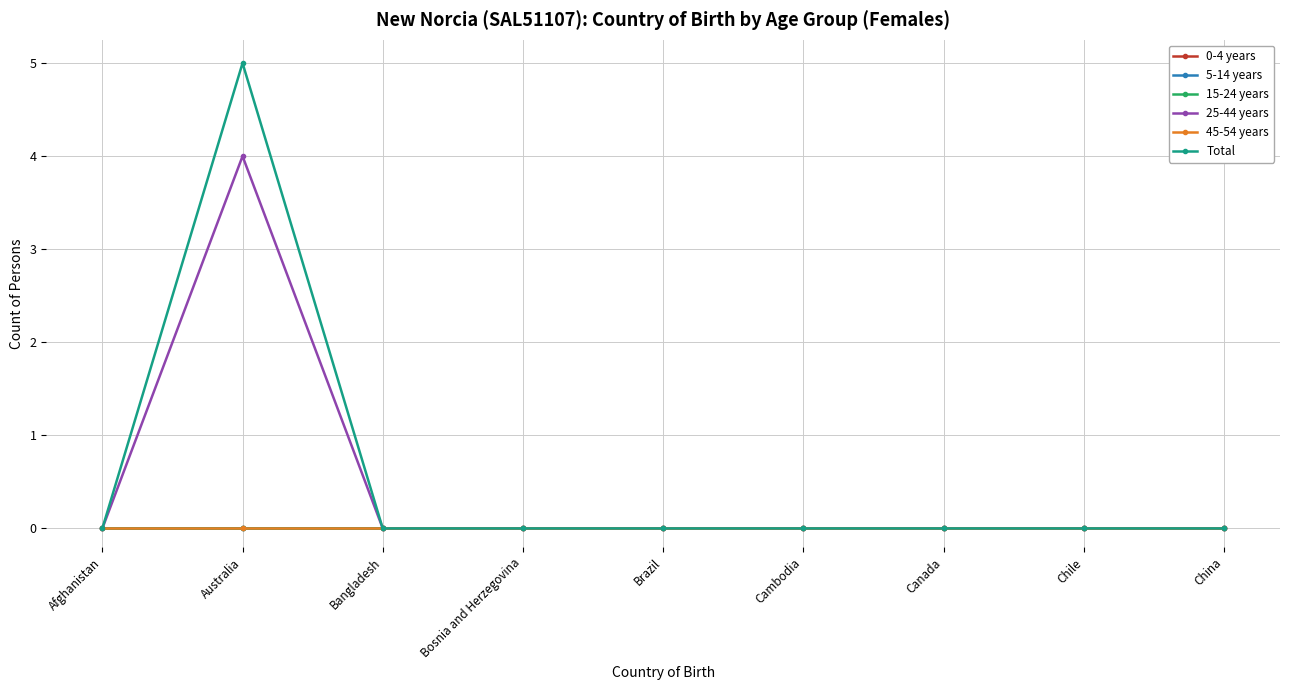

Reading right to left, list all the values displayed in this chart.

0-4 years: China=0	Chile=0	Canada=0	Cambodia=0	Brazil=0	Bosnia and Herzegovina=0	Bangladesh=0	Australia=0	Afghanistan=0
5-14 years: China=0	Chile=0	Canada=0	Cambodia=0	Brazil=0	Bosnia and Herzegovina=0	Bangladesh=0	Australia=0	Afghanistan=0
15-24 years: China=0	Chile=0	Canada=0	Cambodia=0	Brazil=0	Bosnia and Herzegovina=0	Bangladesh=0	Australia=0	Afghanistan=0
25-44 years: China=0	Chile=0	Canada=0	Cambodia=0	Brazil=0	Bosnia and Herzegovina=0	Bangladesh=0	Australia=4	Afghanistan=0
45-54 years: China=0	Chile=0	Canada=0	Cambodia=0	Brazil=0	Bosnia and Herzegovina=0	Bangladesh=0	Australia=0	Afghanistan=0
Total: China=0	Chile=0	Canada=0	Cambodia=0	Brazil=0	Bosnia and Herzegovina=0	Bangladesh=0	Australia=5	Afghanistan=0